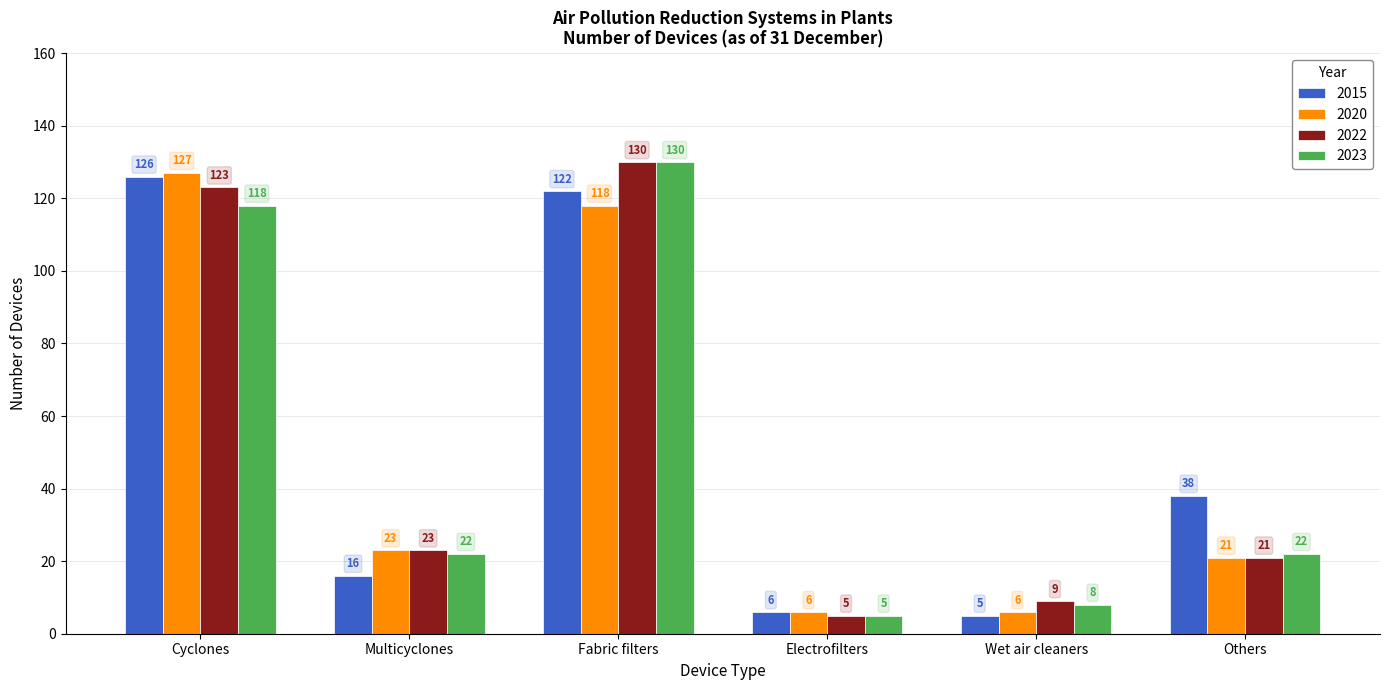

Is the value of 2022 at Fabric filters greater than the value of 2015 at Fabric filters?

Yes